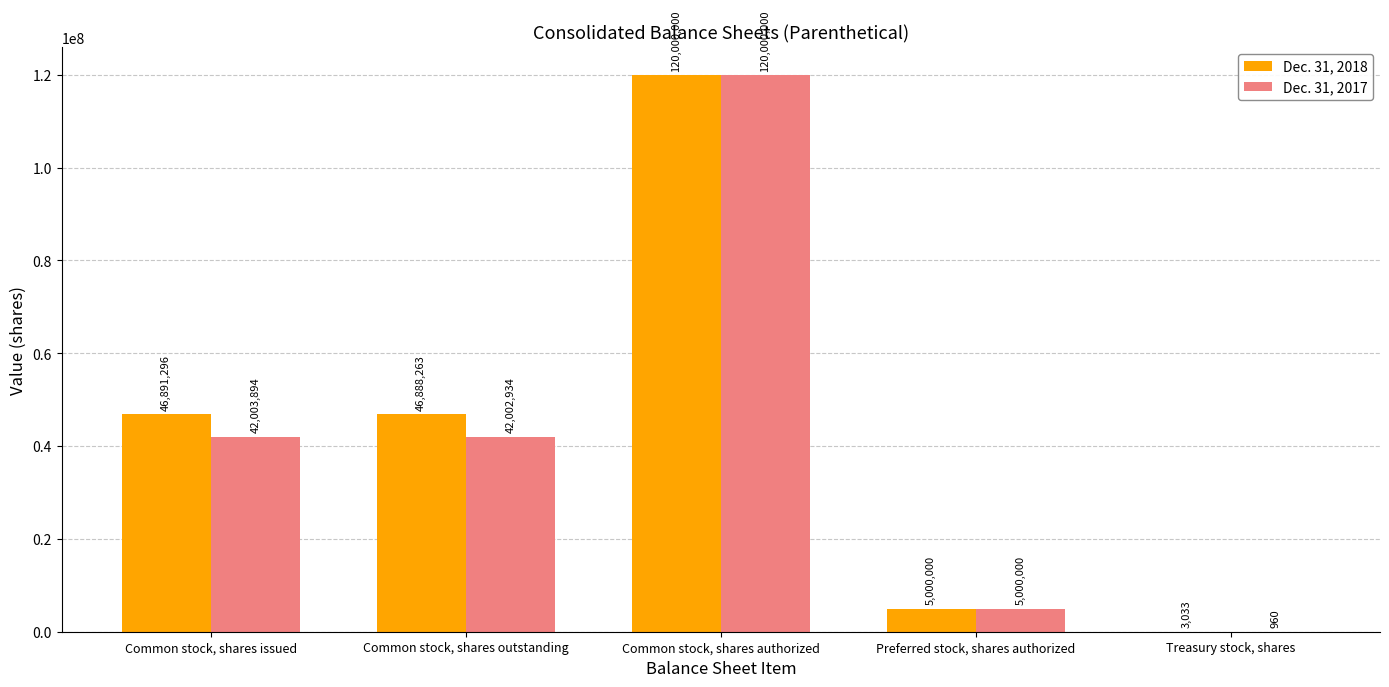

What are all the series names shown in the legend?

Dec. 31, 2018, Dec. 31, 2017